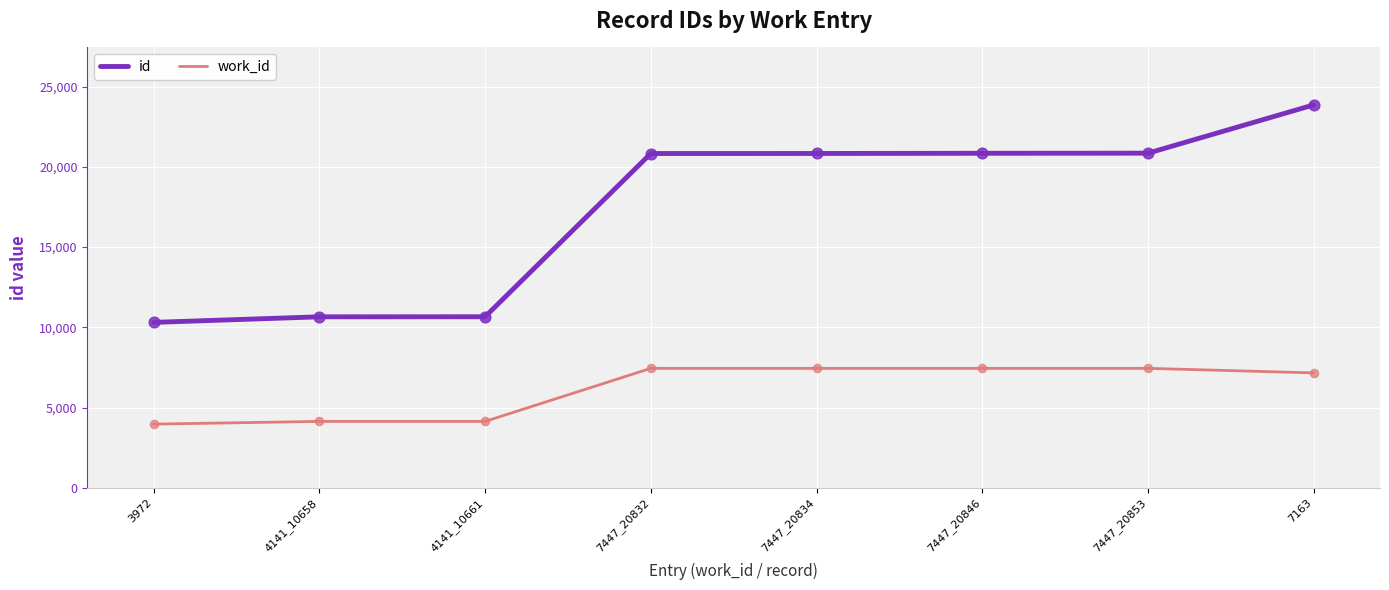

What are all the series names shown in the legend?

id, work_id